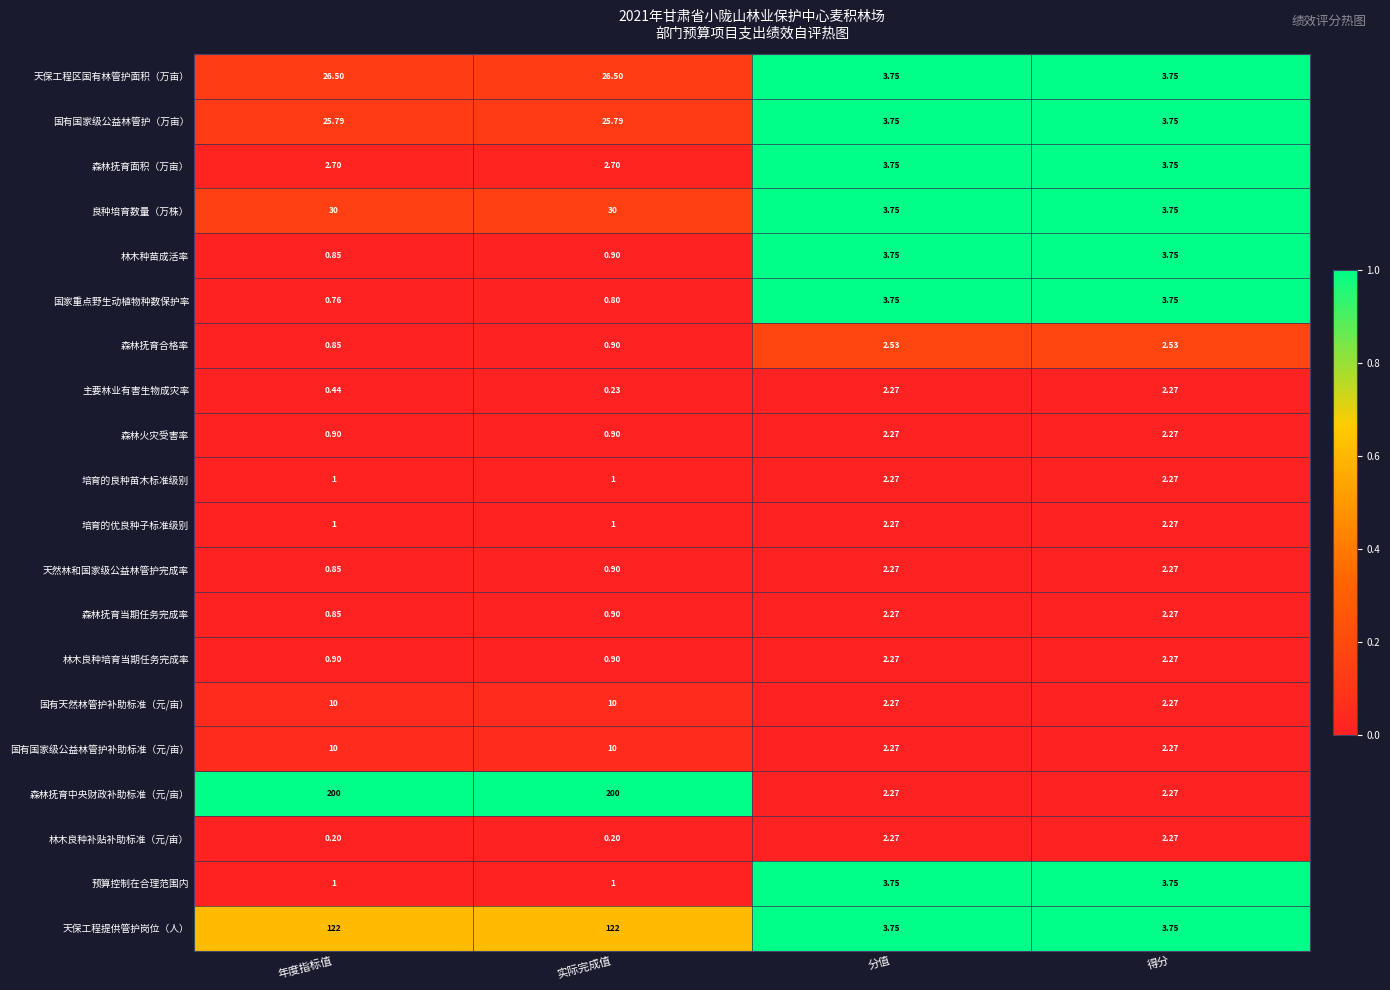

At which label is 林木种苗成活率 closest to 2?

实际完成值